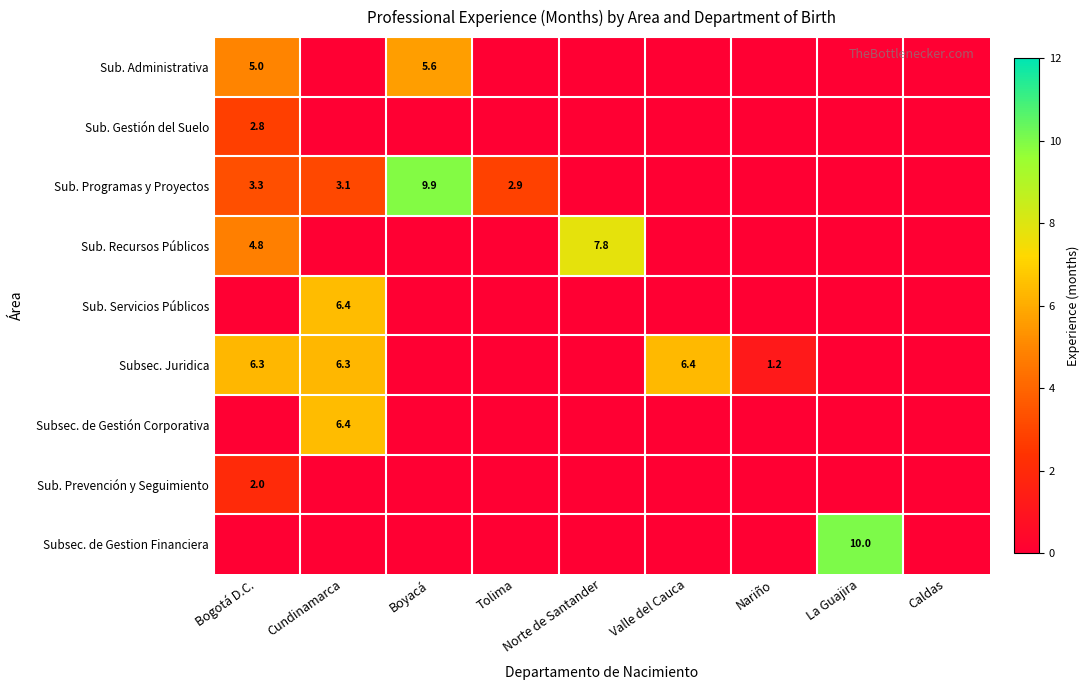

Is it true that Sub. Recursos Públicos equals 4.8 at Bogotá D.C.?

True